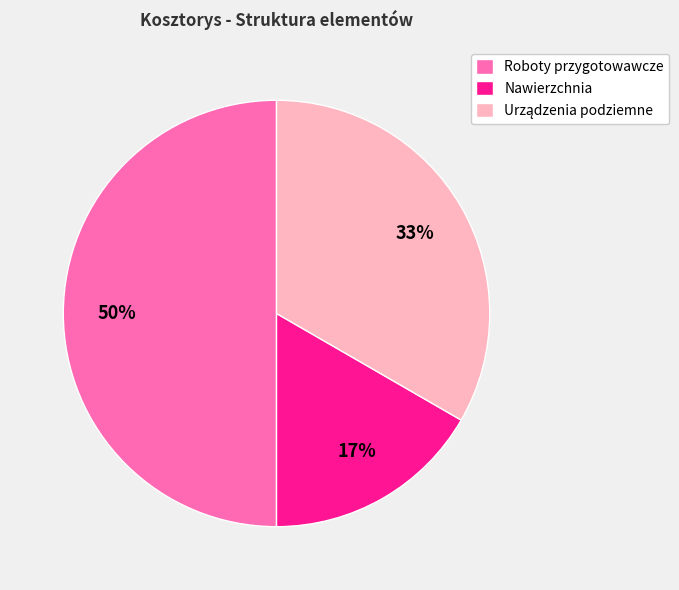

To the nearest percent, what portion does Roboty przygotowawcze represent?

50%